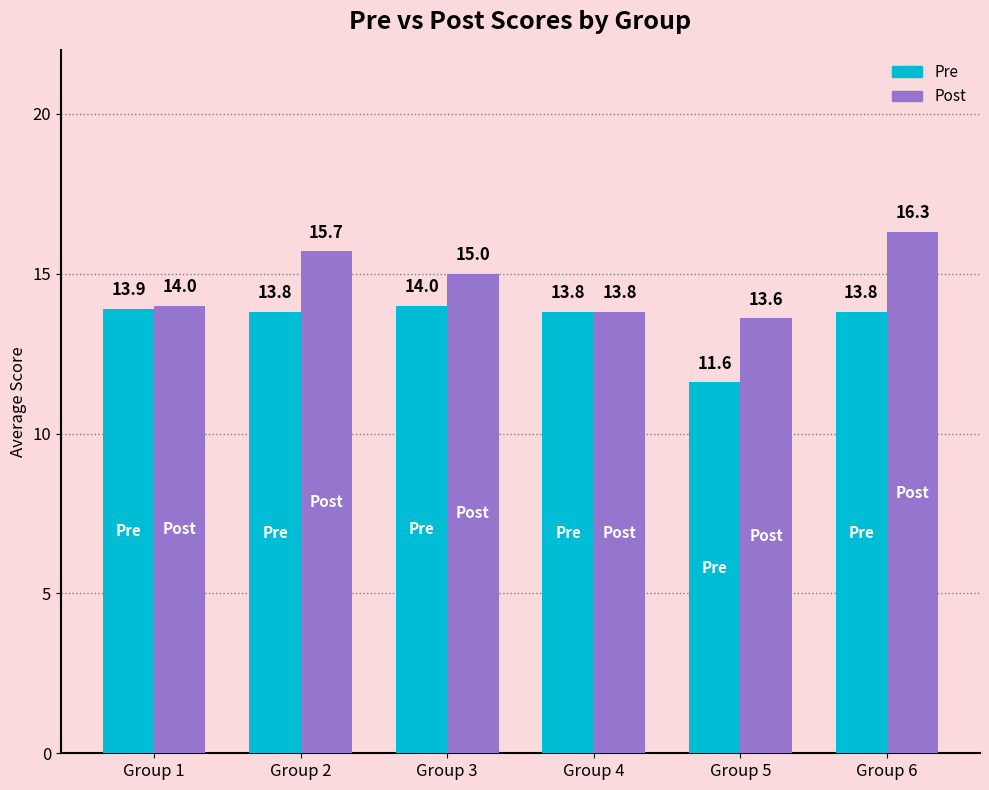

Reading right to left, extract all data points from this chart.

Pre: Group 6=13.8	Group 5=11.6	Group 4=13.8	Group 3=14.0	Group 2=13.8	Group 1=13.9
Post: Group 6=16.3	Group 5=13.6	Group 4=13.8	Group 3=15.0	Group 2=15.7	Group 1=14.0